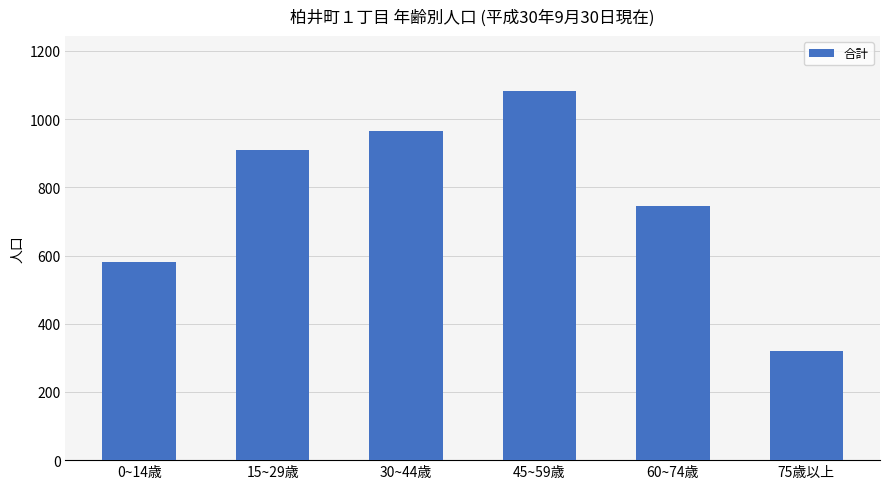

Are the bars grouped side by side (vs. stacked)?

No